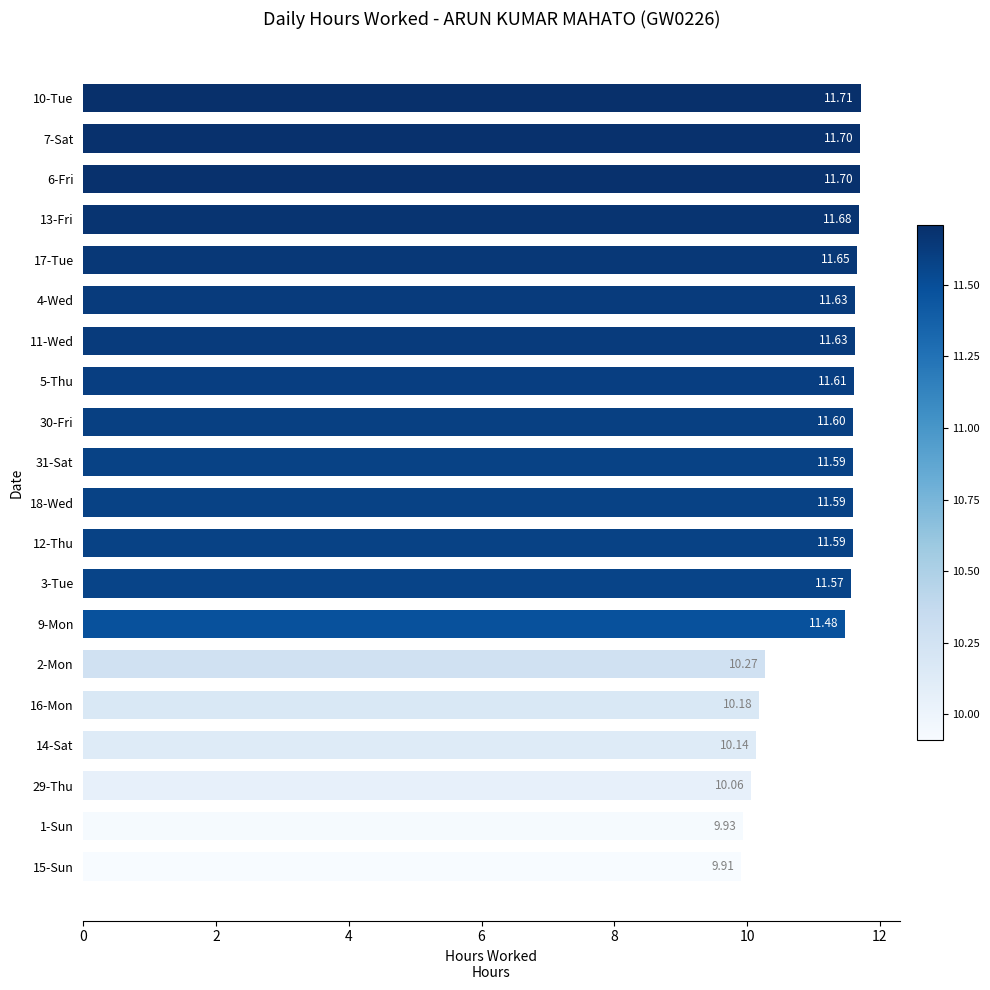

What is the sum of the values at 5-Thu and 11-Wed?

23.2